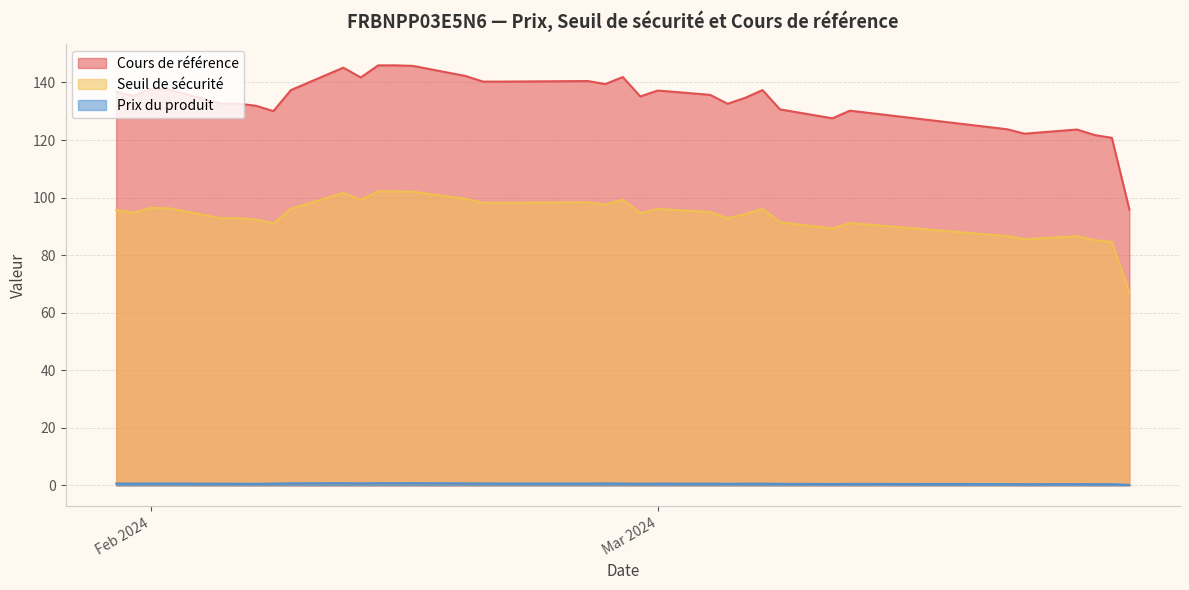

At how many categories does at least one series exceed 11?

36